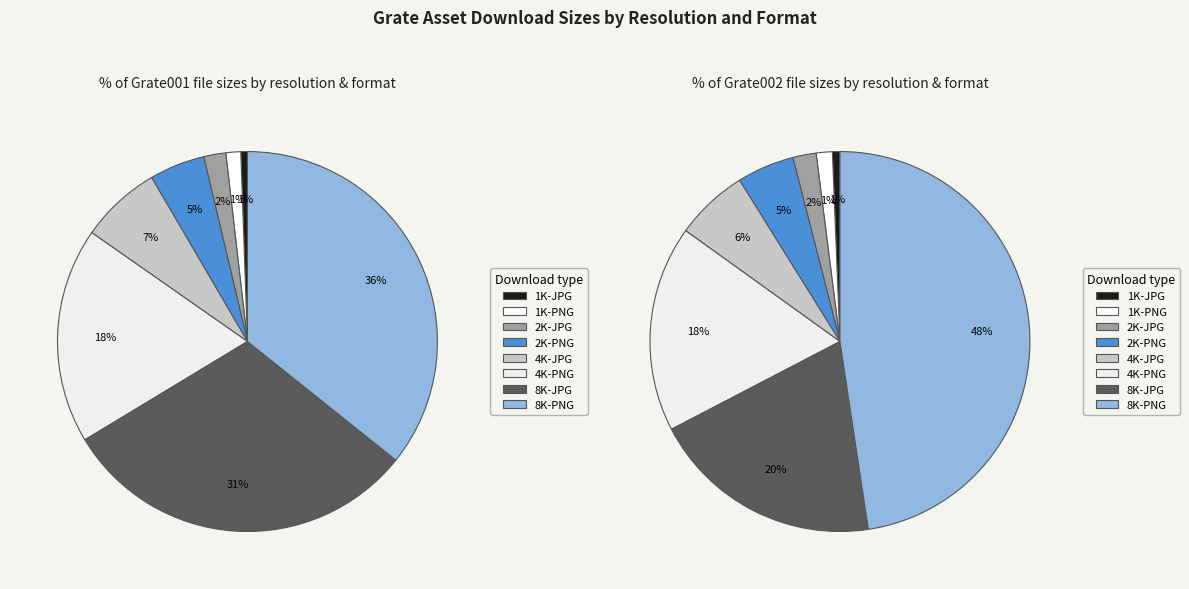

What is the change in value from 1K-JPG to 8K-JPG?

+138072185